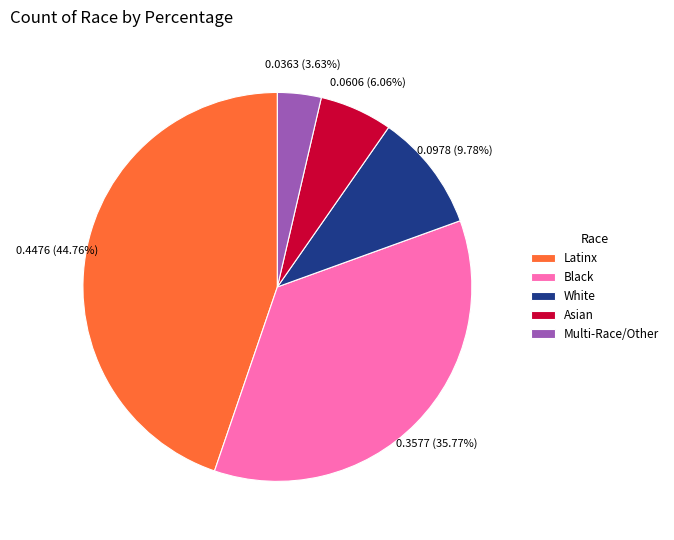

Which category has the smallest portion of the pie?

Multi-Race/Other